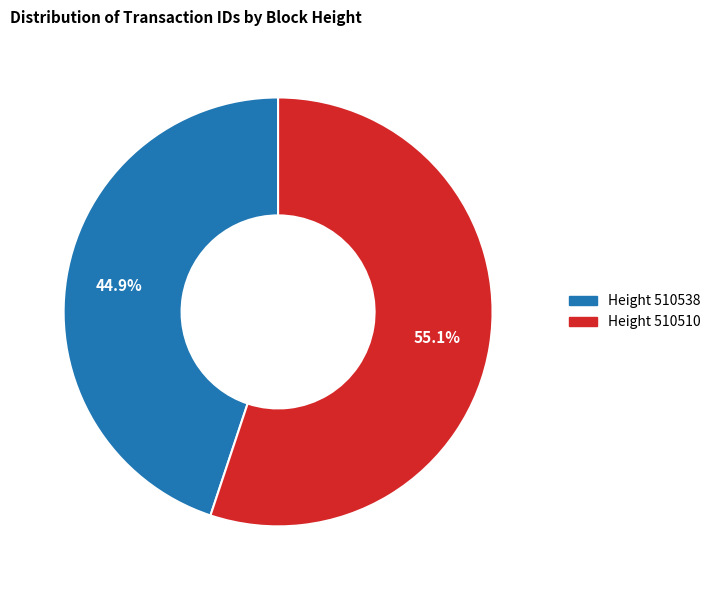

Is there a majority slice in this chart?

Yes